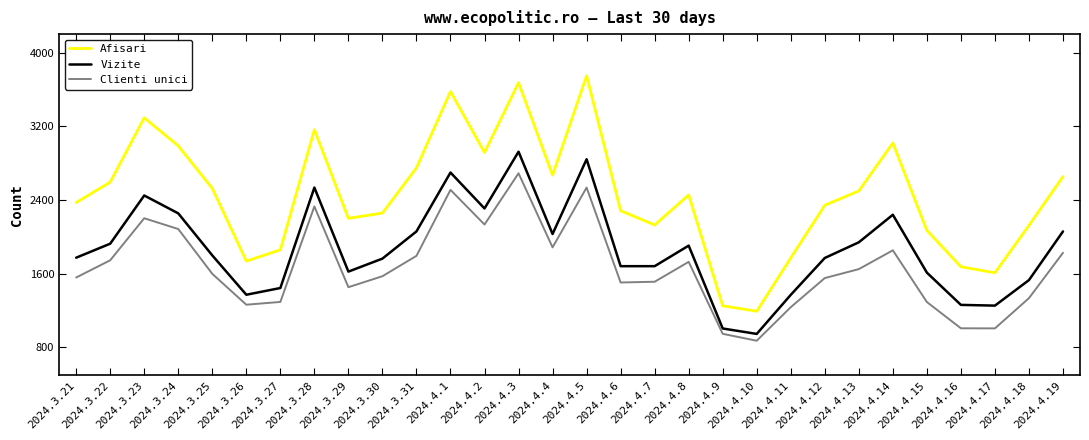

Does the chart display data point markers on the line(s)?

No